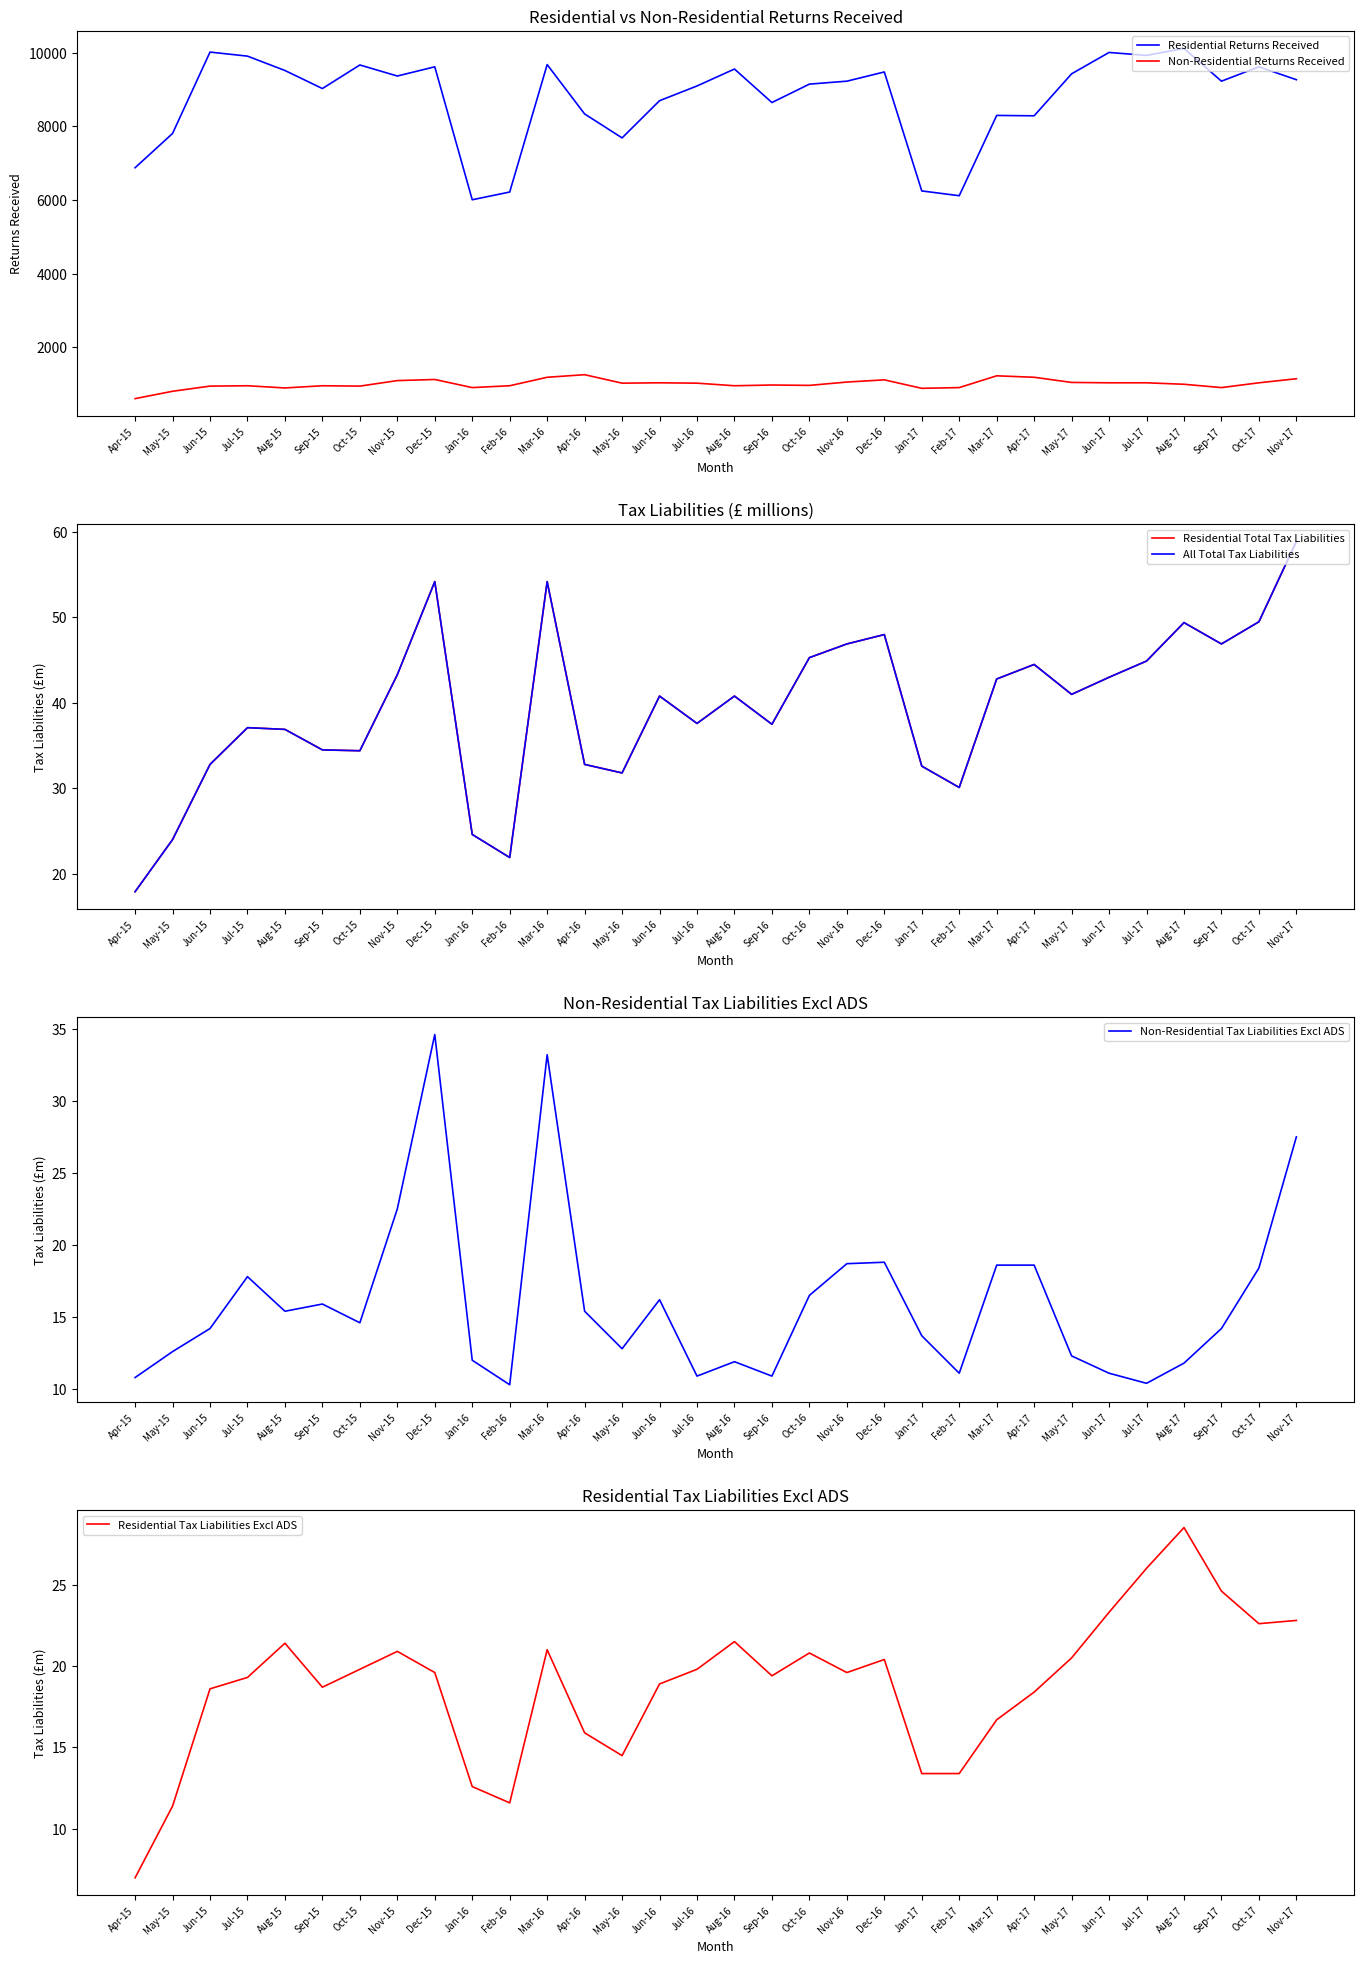

True or false: Non-Residential Returns Received and All Total Tax Liabilities intersect in this chart.

False